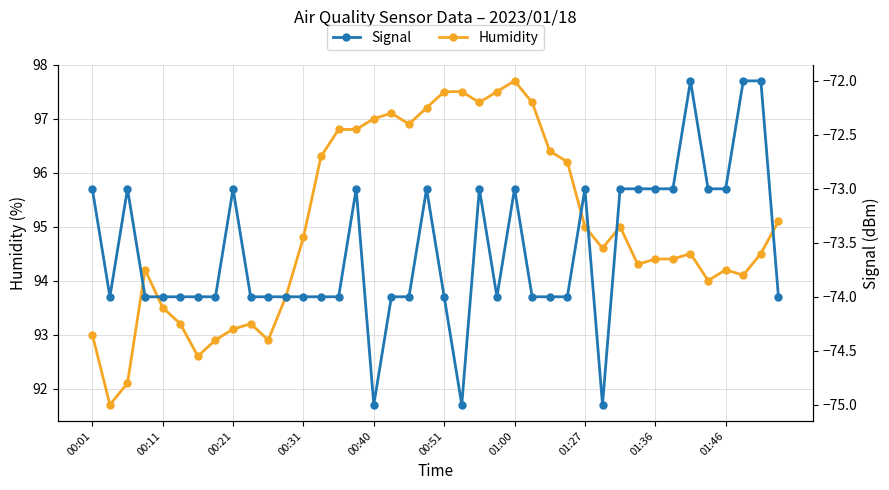

True or false: Humidity has more than 2 interior local peaks.

True